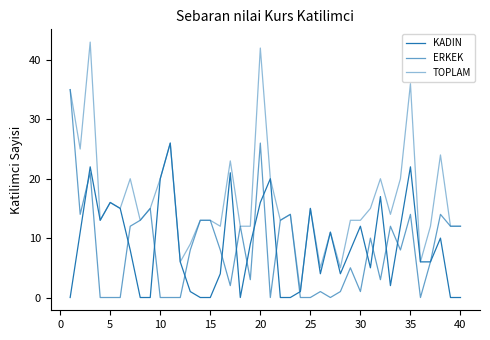

True or false: ERKEK and TOPLAM intersect in this chart.

False